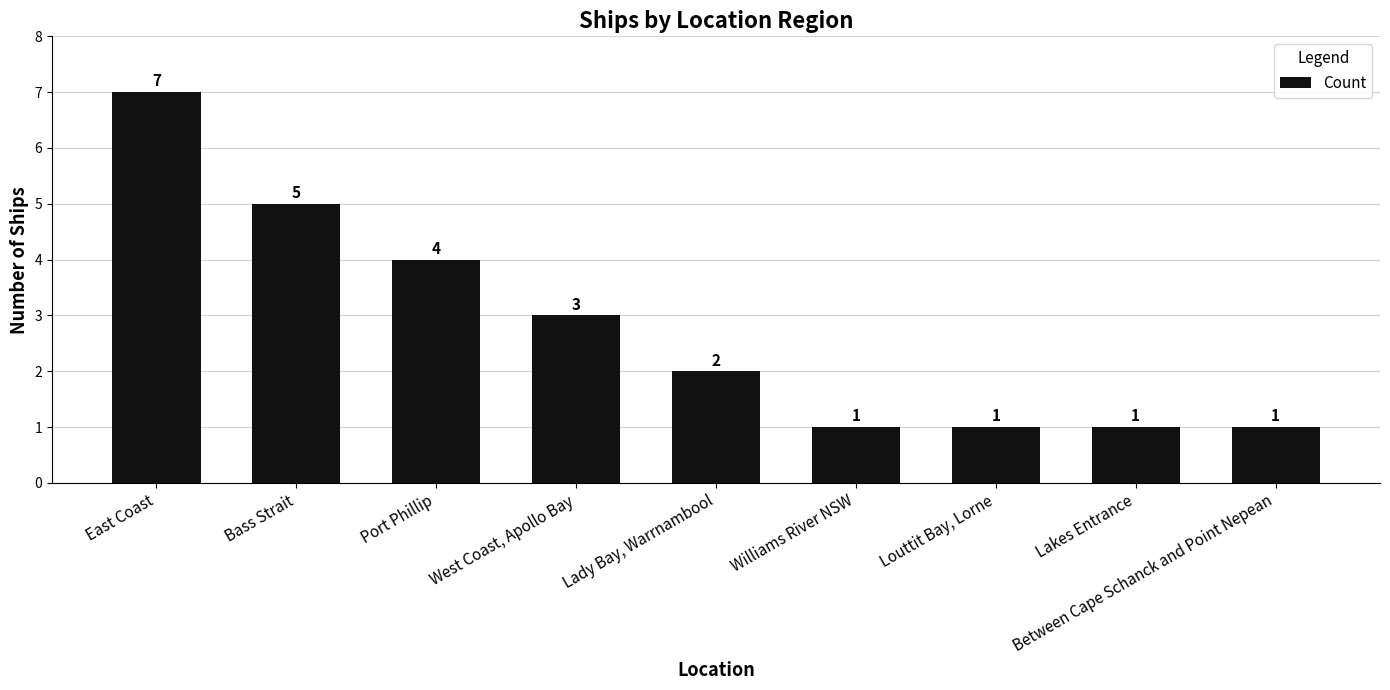

What is the maximum value shown in the chart?

7